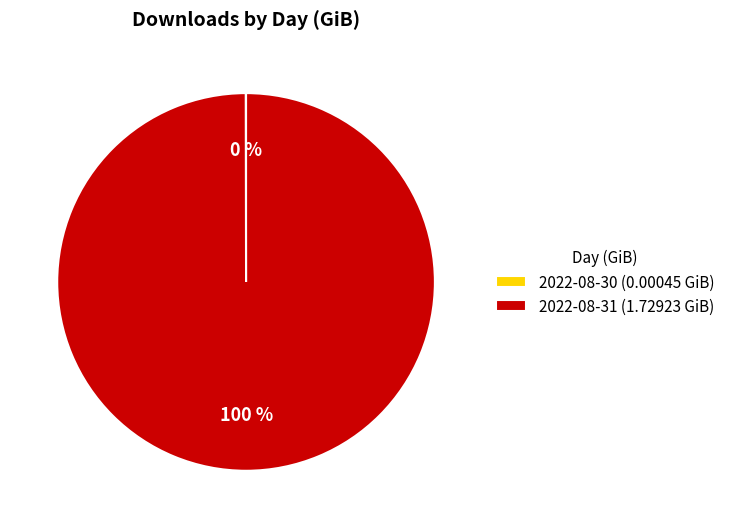

The 2022-08-31 slice represents 100% of the pie. True or false?

True